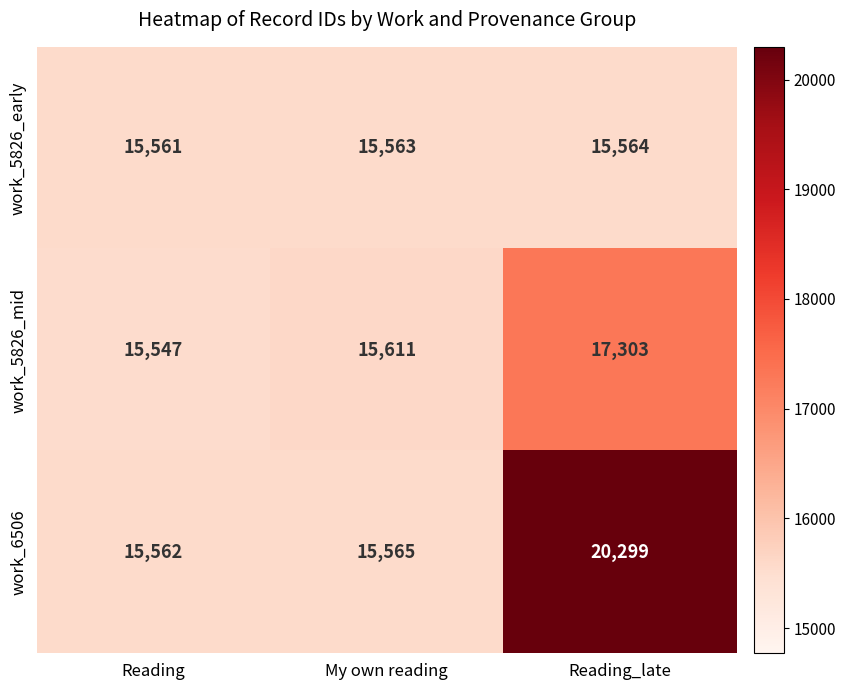

What is the spread (max minus min) of values at My own reading?

48